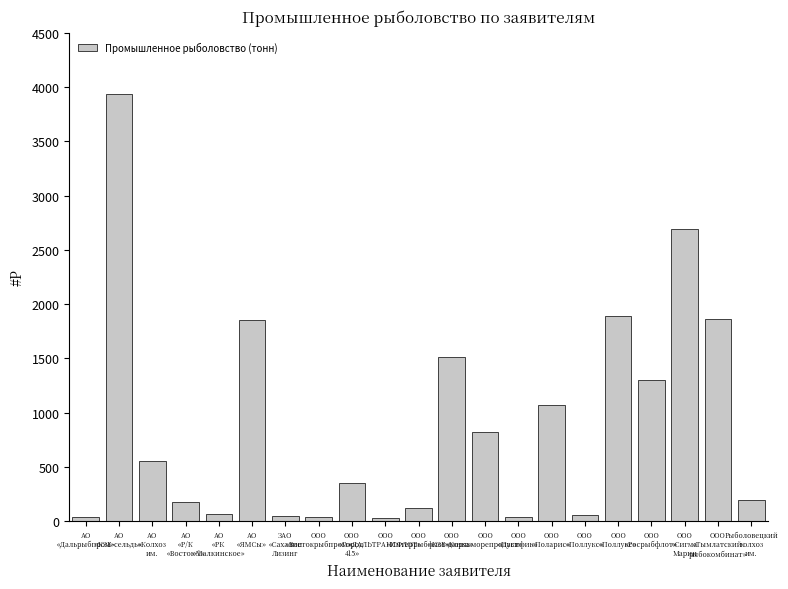

How many values exceed 351?

11